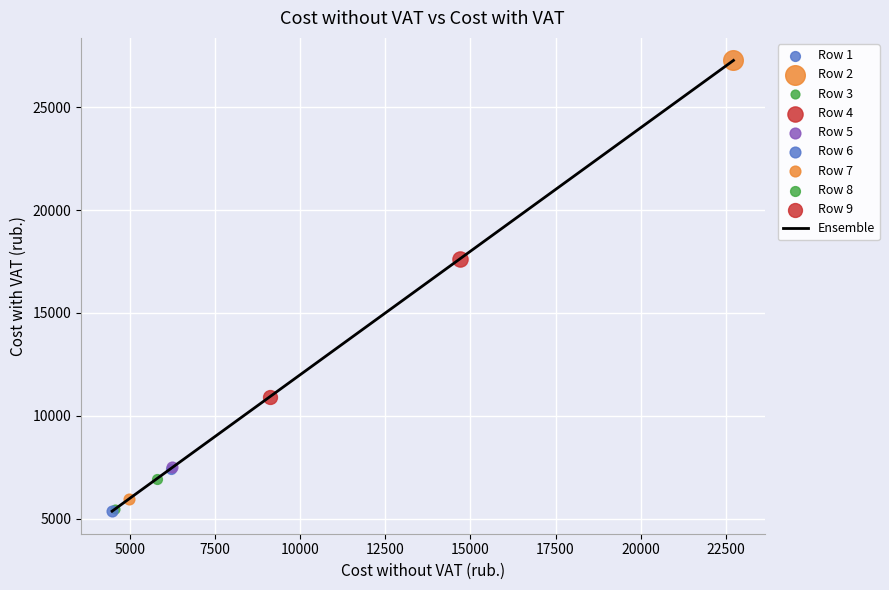

What is the maximum value shown in the chart?

27271.2